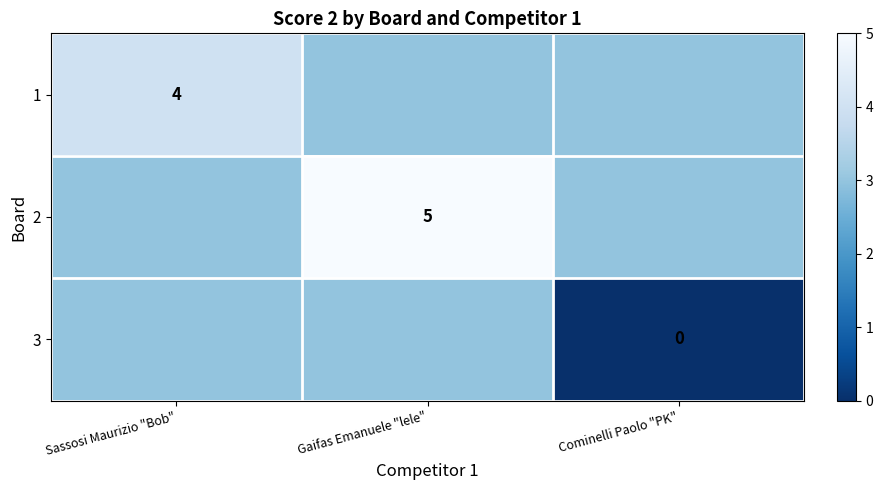

The 2 series shows 7 at Gaifas Emanuele "lele". True or false?

False